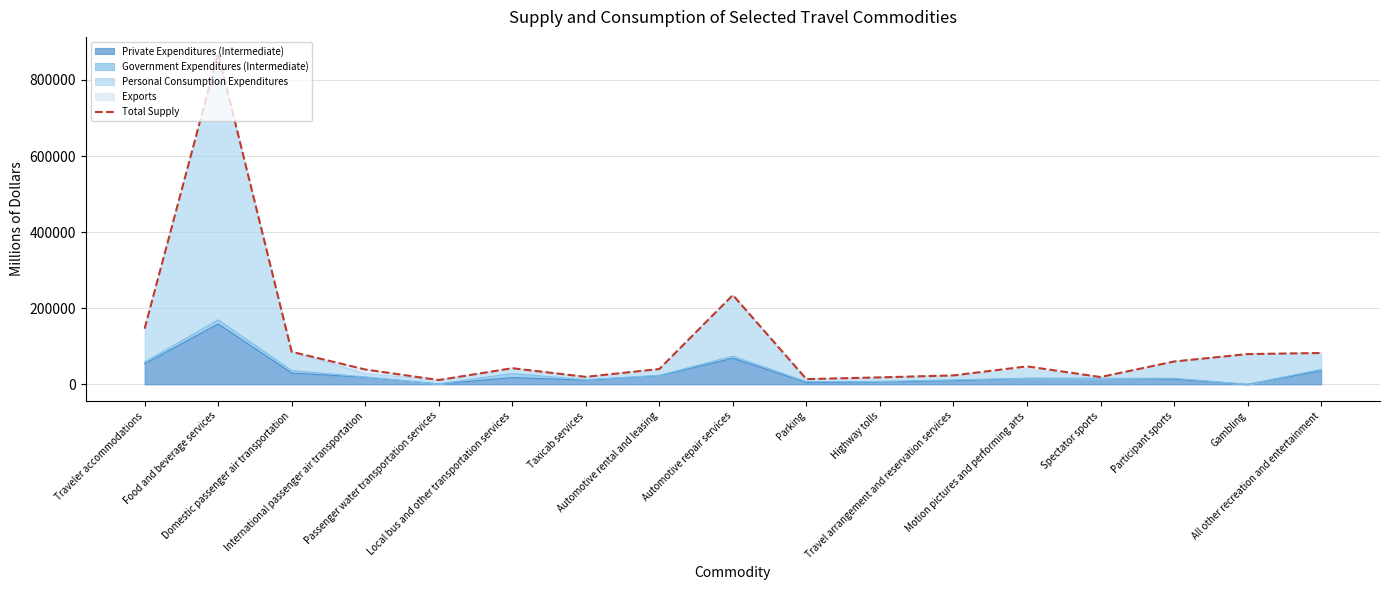

What is the sum of the values at Food and beverage services and International passenger air transportation?

908629